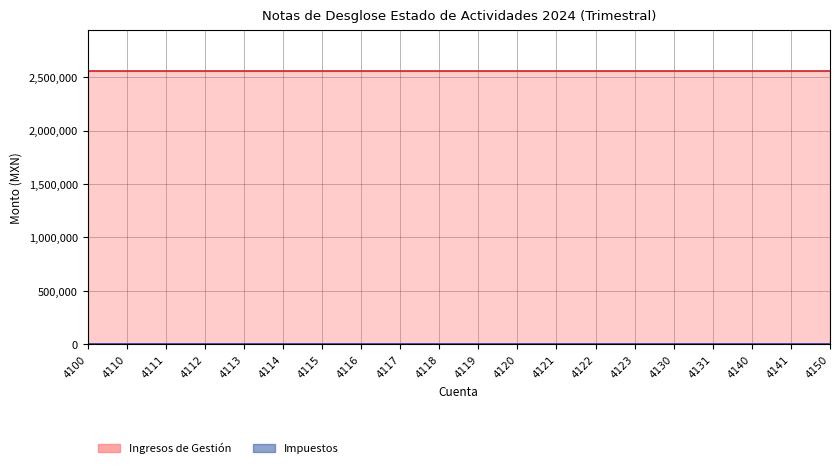

Reading right to left, extract all data points from this chart.

Ingresos de Gestión: 4150=2554598.9	4141=2554598.9	4140=2554598.9	4131=2554598.9	4130=2554598.9	4123=2554598.9	4122=2554598.9	4121=2554598.9	4120=2554598.9	4119=2554598.9	4118=2554598.9	4117=2554598.9	4116=2554598.9	4115=2554598.9	4114=2554598.9	4113=2554598.9	4112=2554598.9	4111=2554598.9	4110=2554598.9	4100=2554598.9
Impuestos: 4150=0.0	4141=0.0	4140=0.0	4131=0.0	4130=0.0	4123=0.0	4122=0.0	4121=0.0	4120=0.0	4119=0.0	4118=0.0	4117=0.0	4116=0.0	4115=0.0	4114=0.0	4113=0.0	4112=0.0	4111=0.0	4110=0.0	4100=0.0